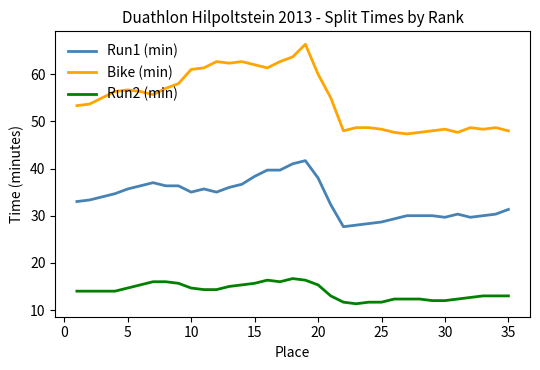

What is the difference between the maximum and minimum values in the Run2 (min) series?

5.3